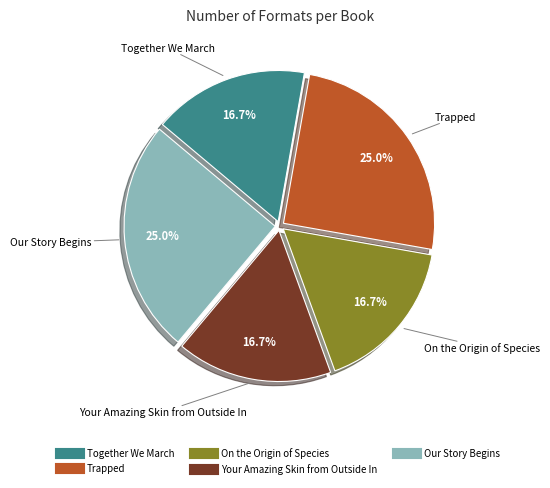

To the nearest percent, what is the combined percentage of Our Story Begins and Trapped?

50%